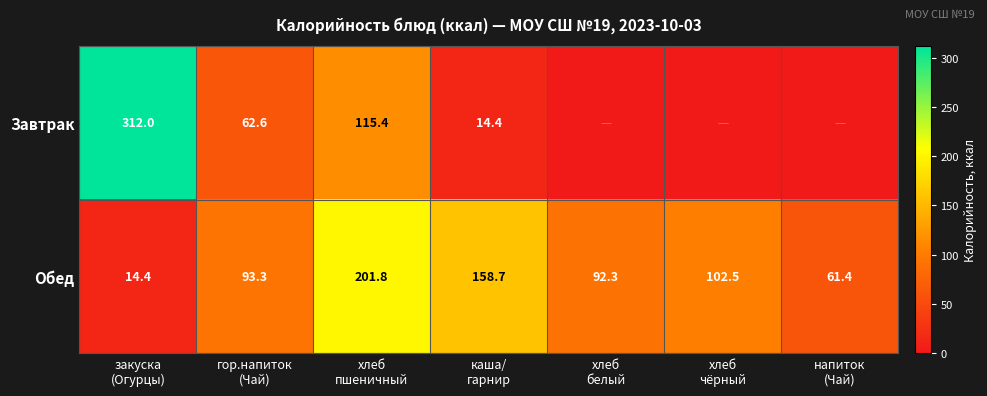

What is the total value across all series at закуска
(Огурцы)?

326.4